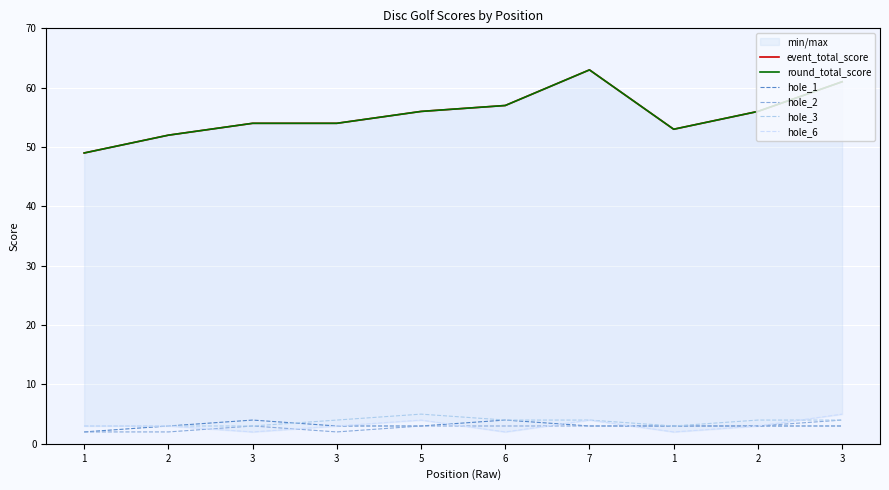

How many lines are shown in the chart?

6